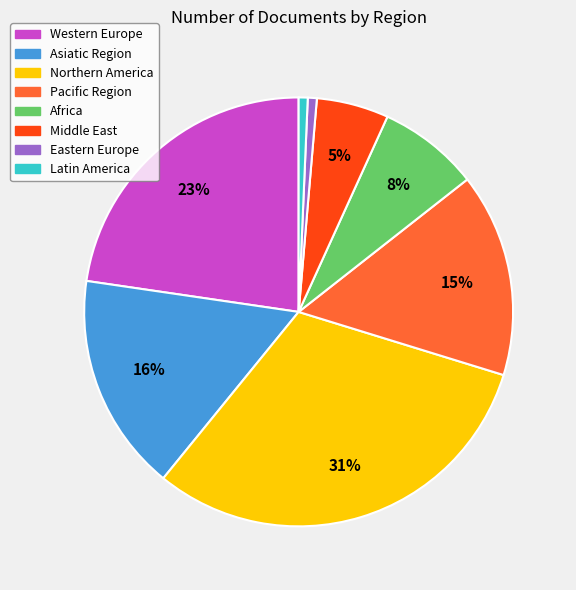

Between Eastern Europe and Pacific Region, which is larger?

Pacific Region